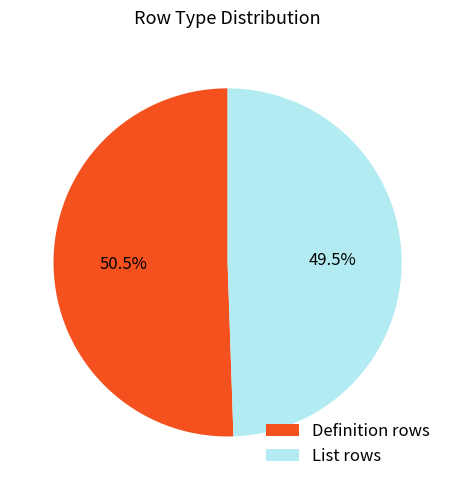

Count the number of slices in the pie.

2